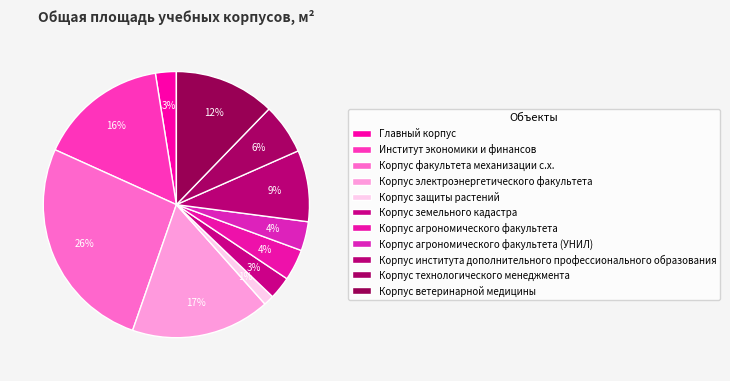

How many slices are in this pie chart?

11